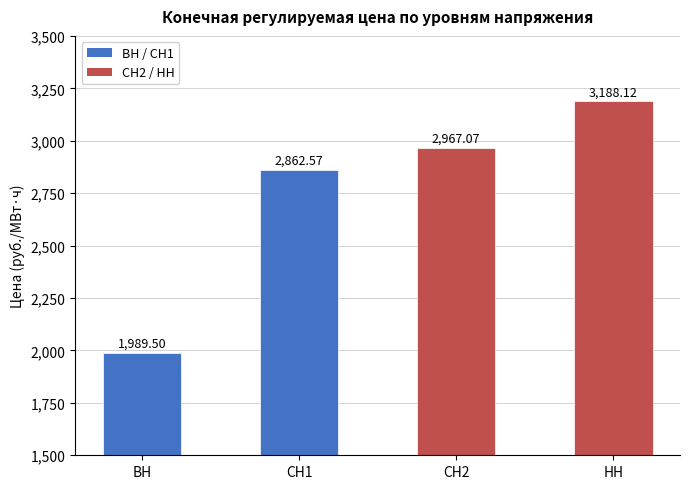

The chart shows a value of 1158.9 at ВН. True or false?

False